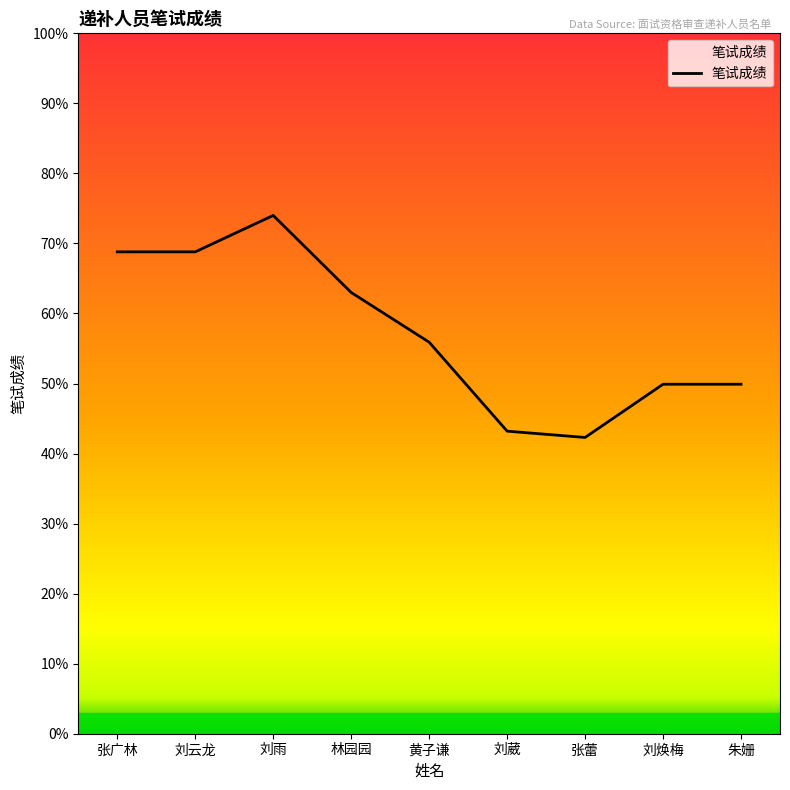

At which category does the data reach its first local peak?

刘雨